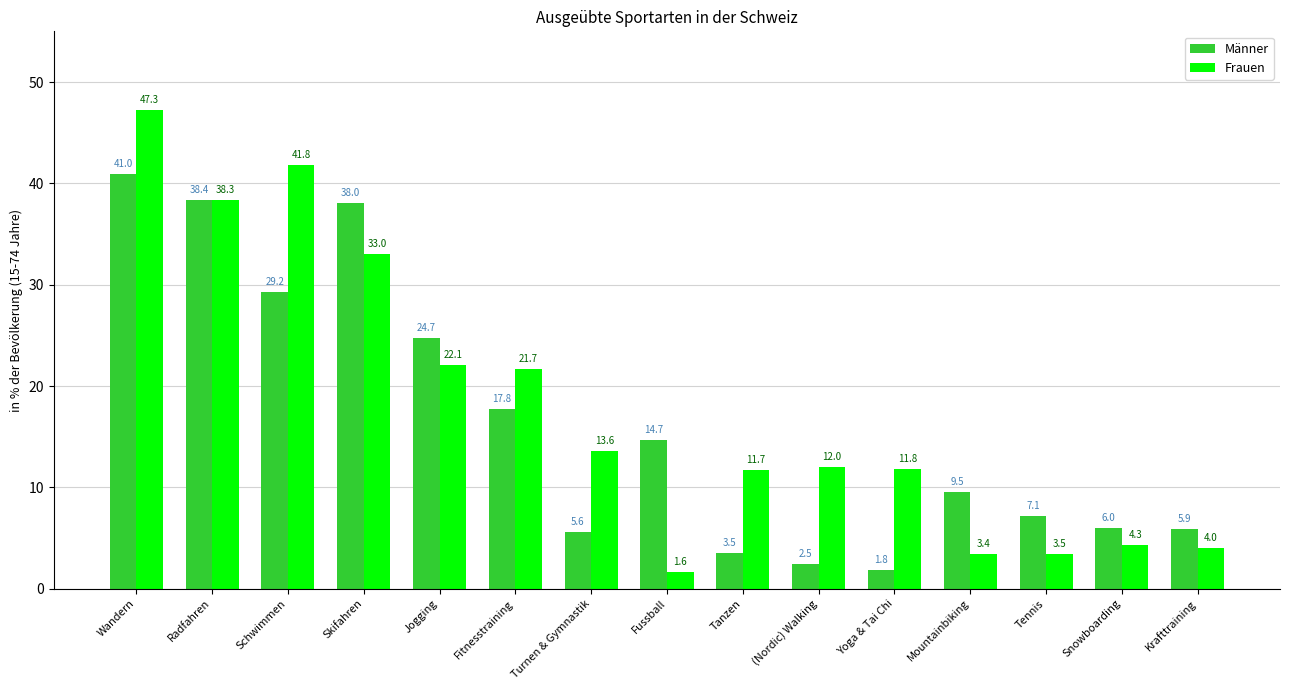

What is the sum of the Frauen values at Fussball and Mountainbiking?

5.1